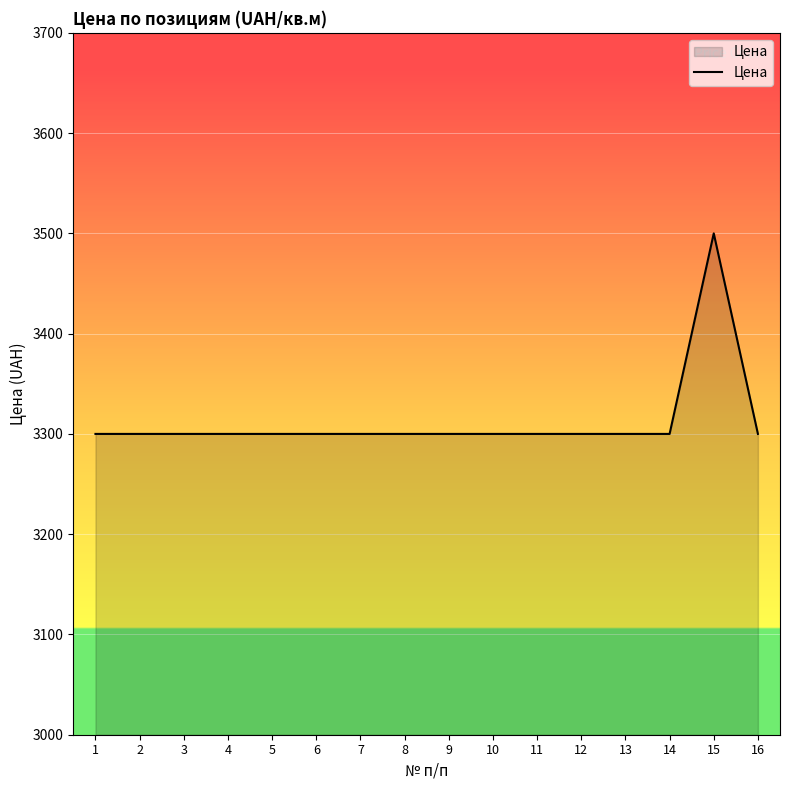

What value does the data have at 5?

3300